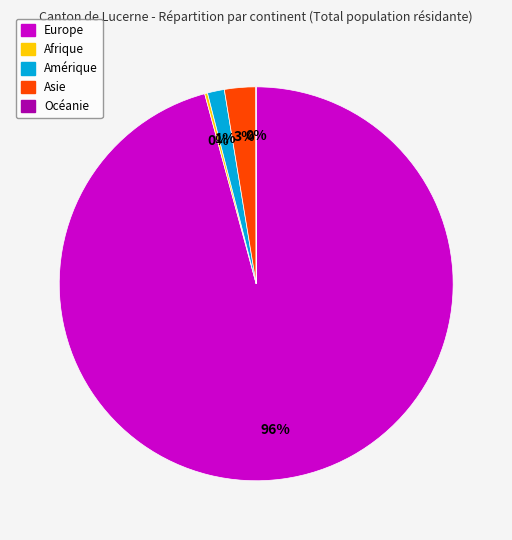

Which category accounts for the majority?

Europe